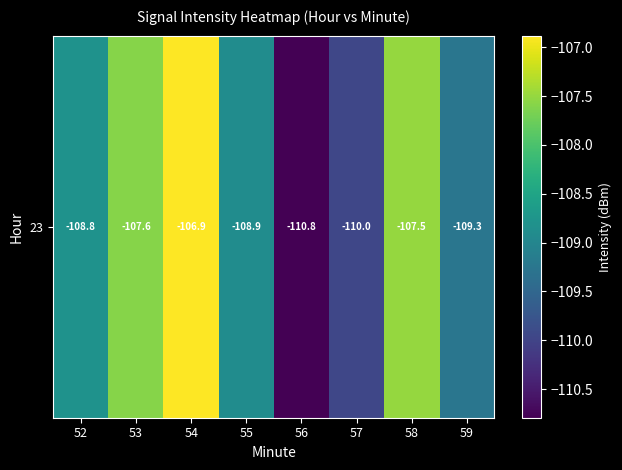

Rank the categories by value from lowest to highest.

56, 57, 59, 55, 52, 53, 58, 54